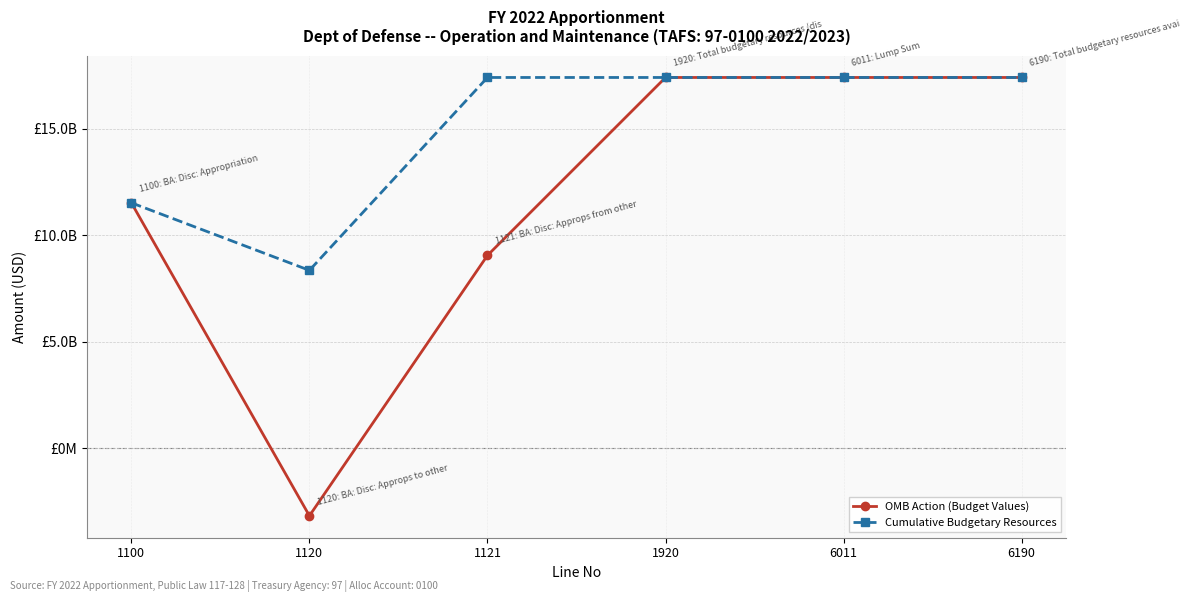

True or false: OMB Action (Budget Values) and Cumulative Budgetary Resources cross at least once.

False